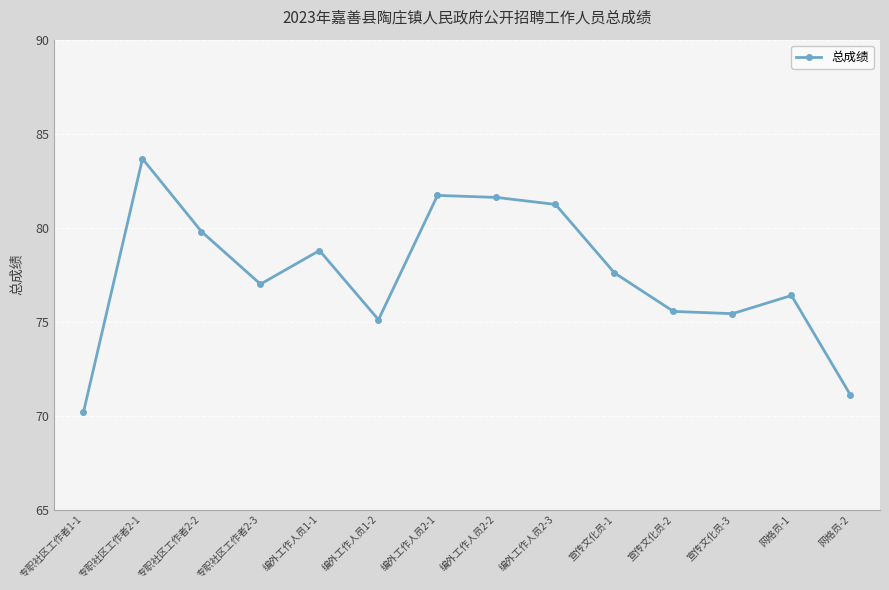

At which category does the chart reach its minimum across all series?

专职社区工作者1-1